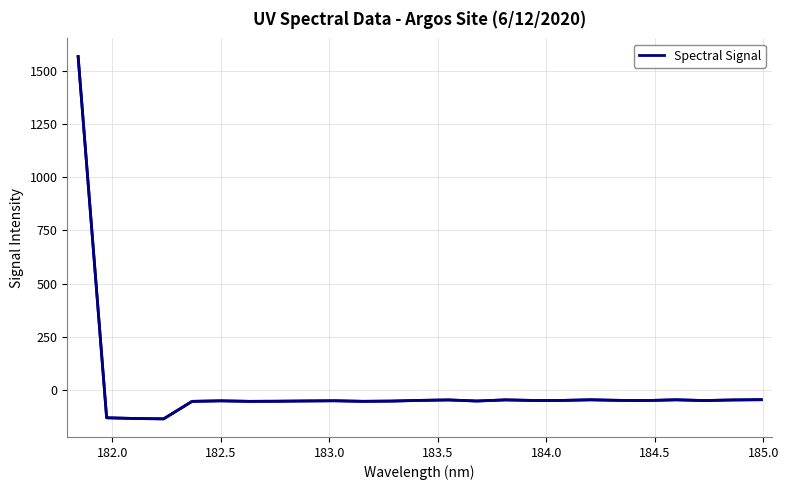

What is the smallest value displayed?

-135.3